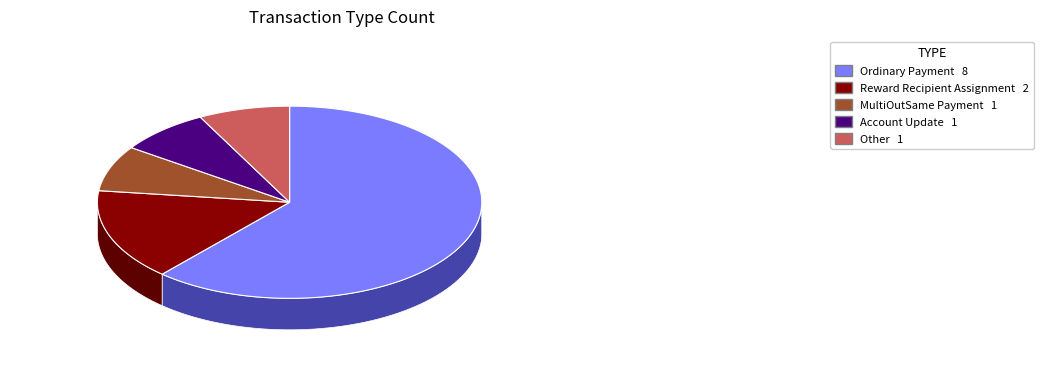

What percentage is the Account Update slice, to the nearest percent?

8%